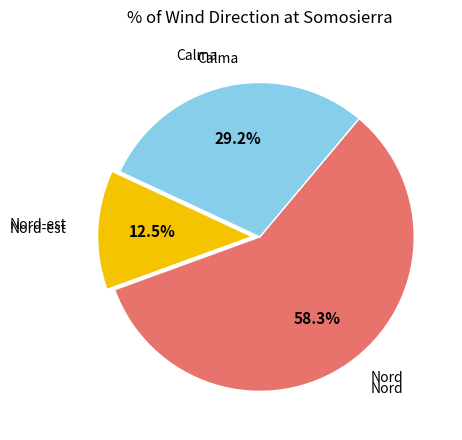

Is there a majority slice in this chart?

Yes